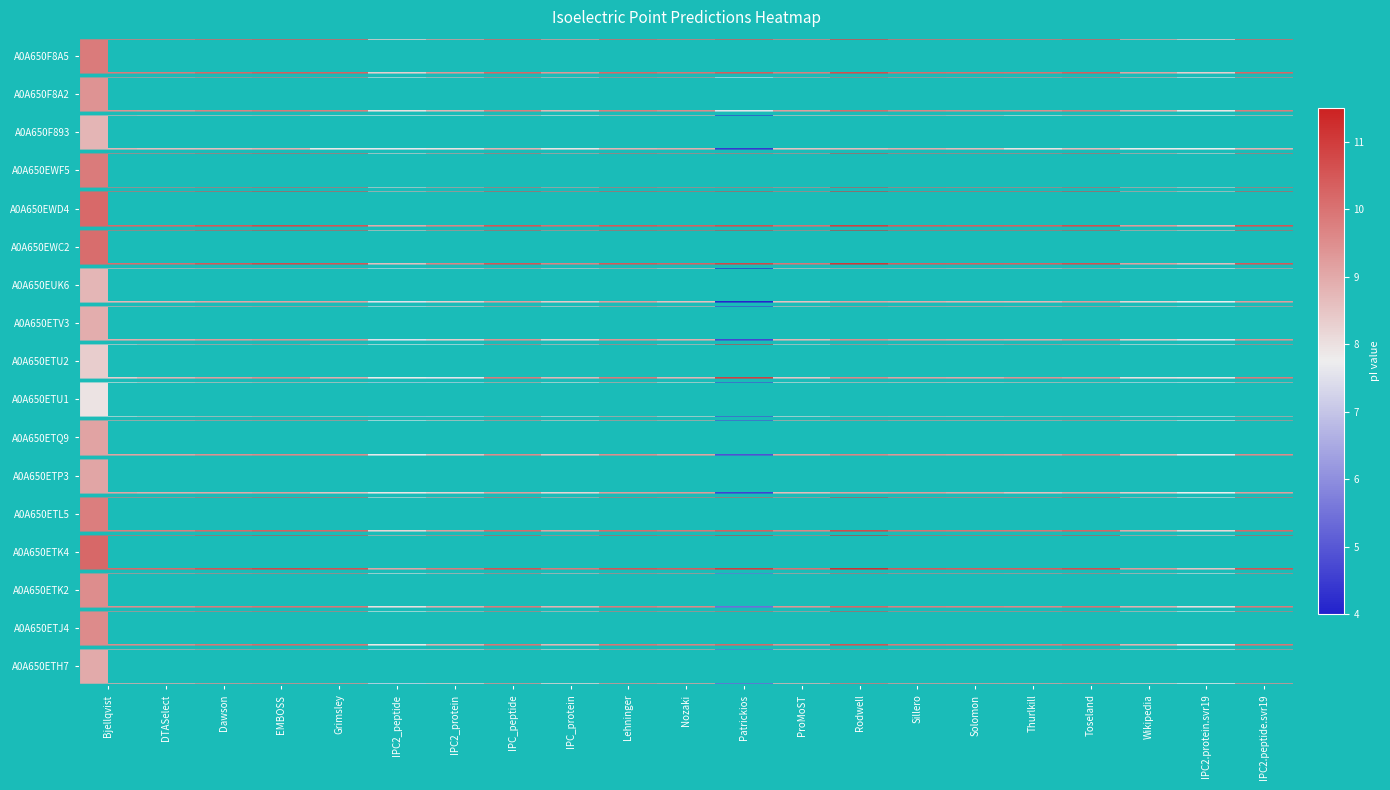

Is it true that A0A650F8A5 equals 3.4 at Lehninger?

False